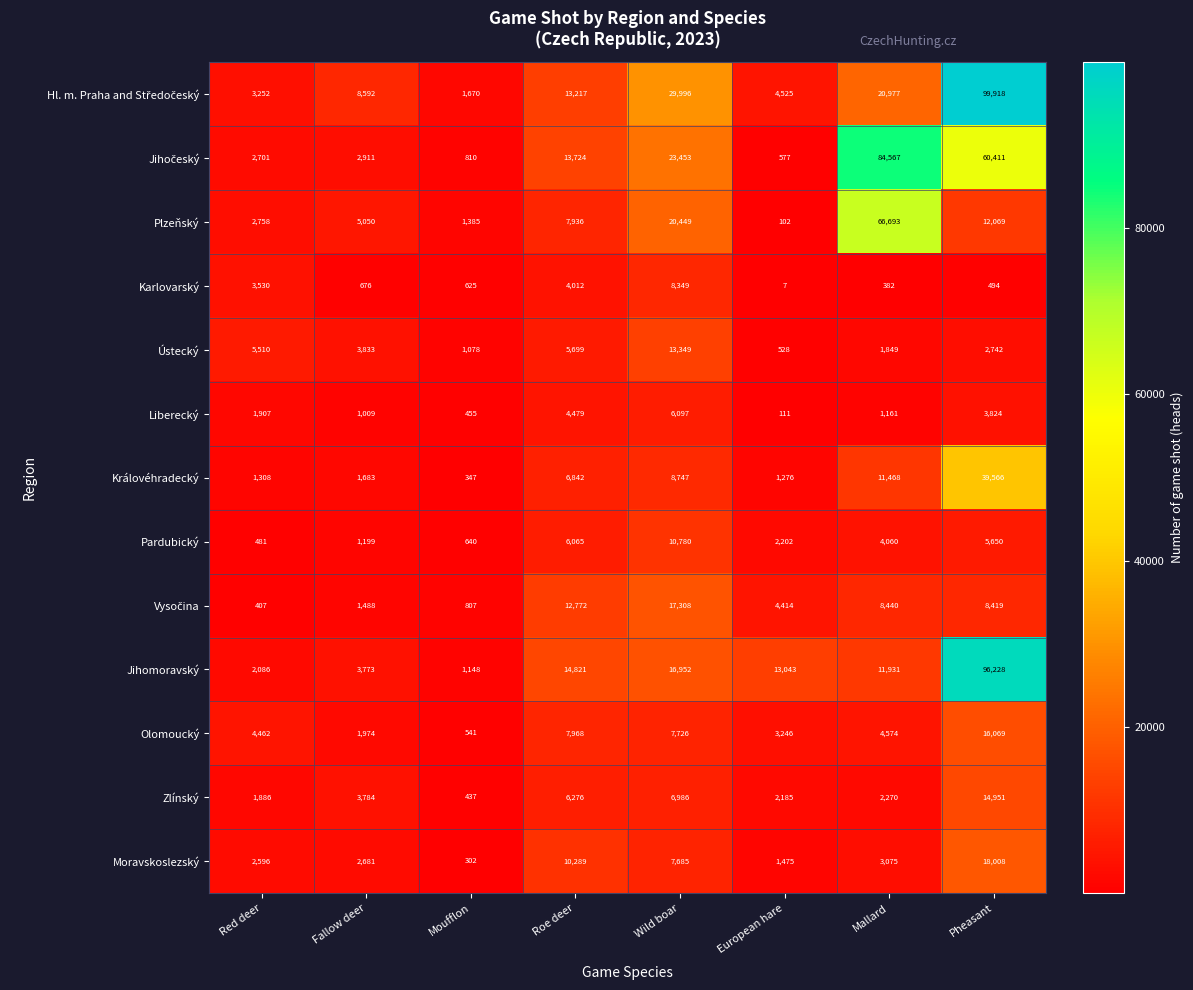

How many distinct data groups are displayed?

13